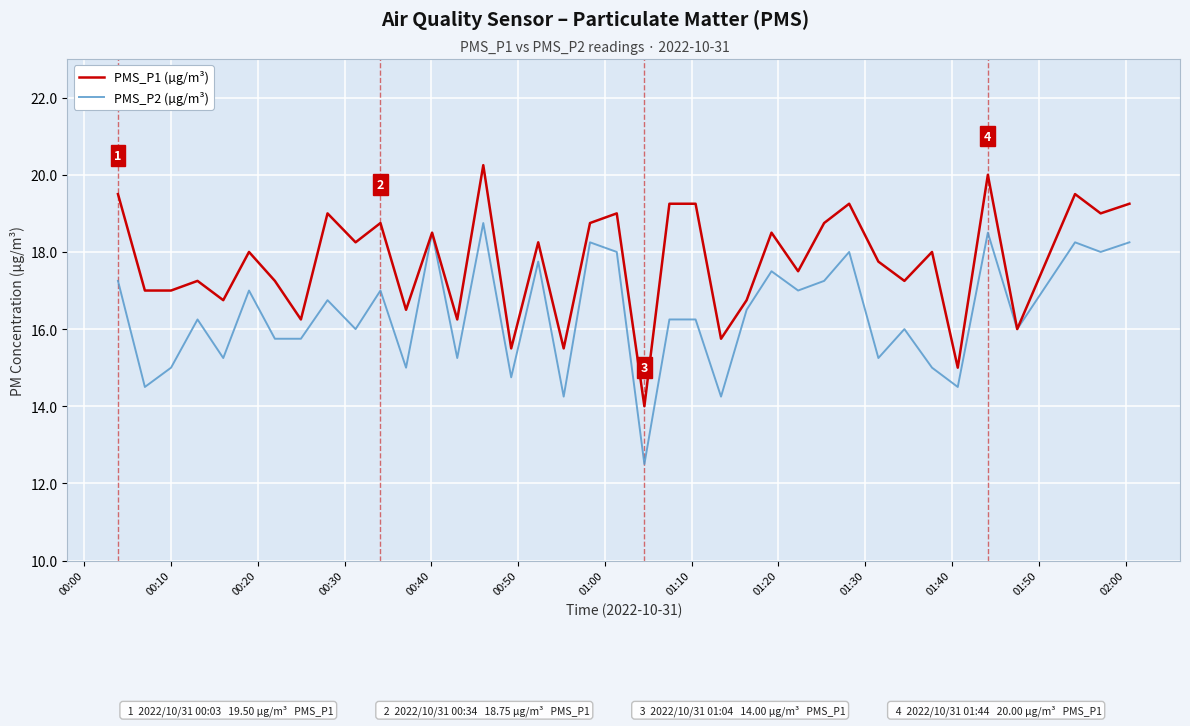

Does the chart have visible grid lines?

Yes